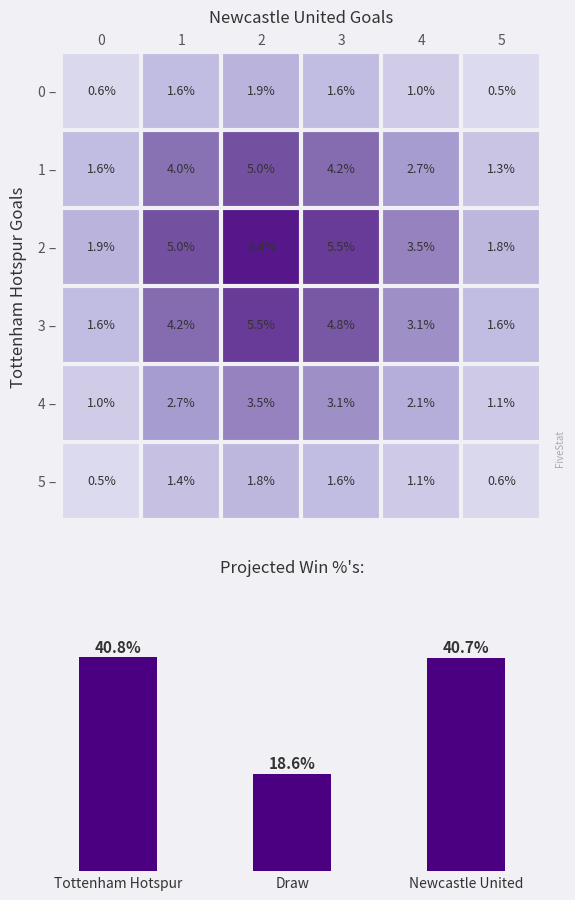

What is the total value across all series at 4?

13.5